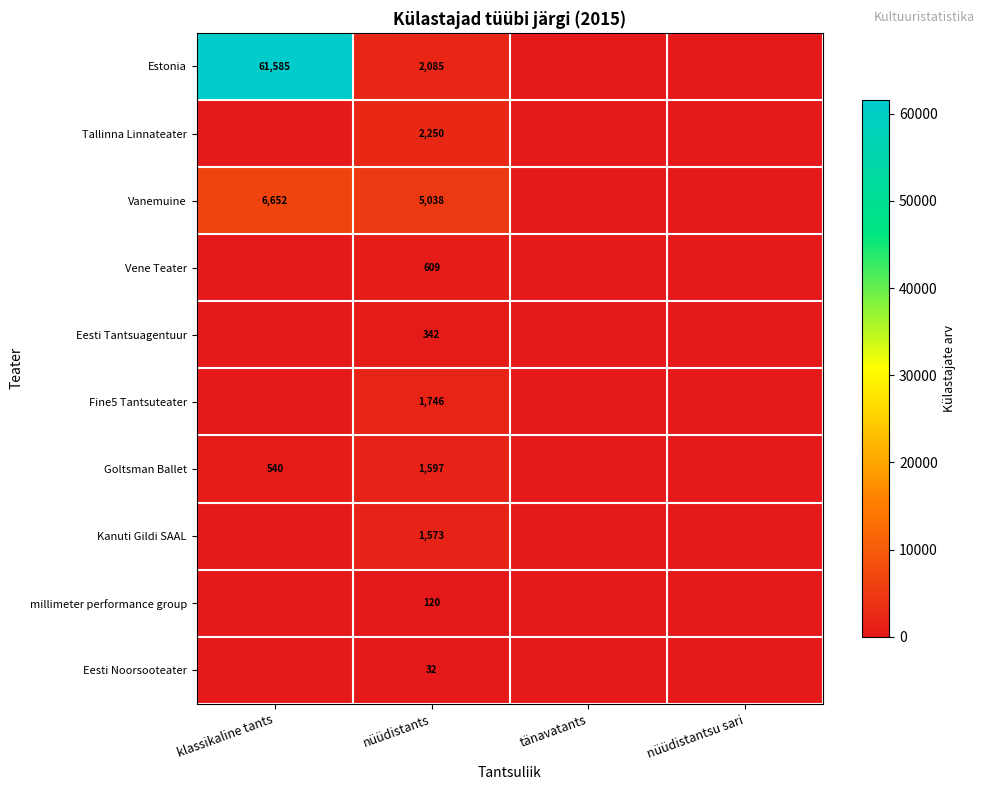

What is the spread (max minus min) of values at klassikaline tants?

61585